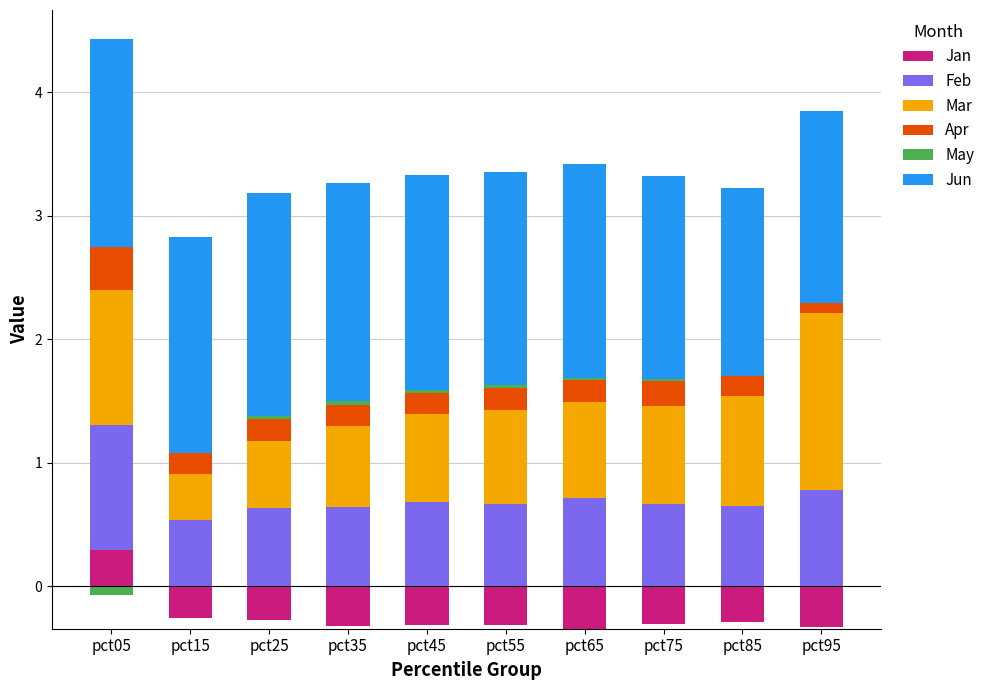

Between pct35 and pct05, which is larger?

pct05